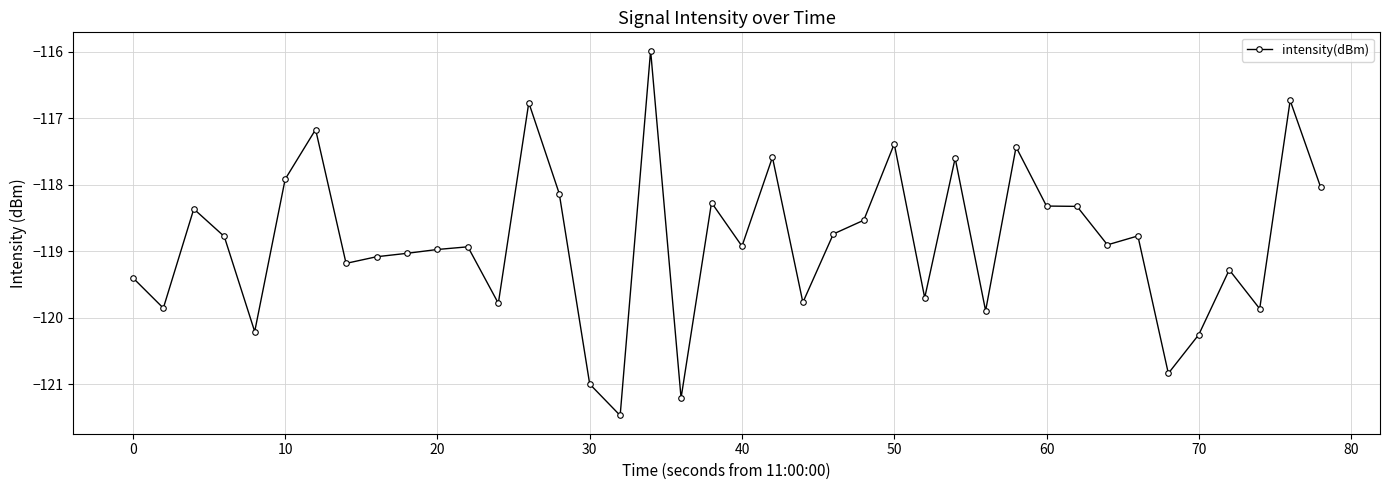

How many lines are shown in the chart?

1